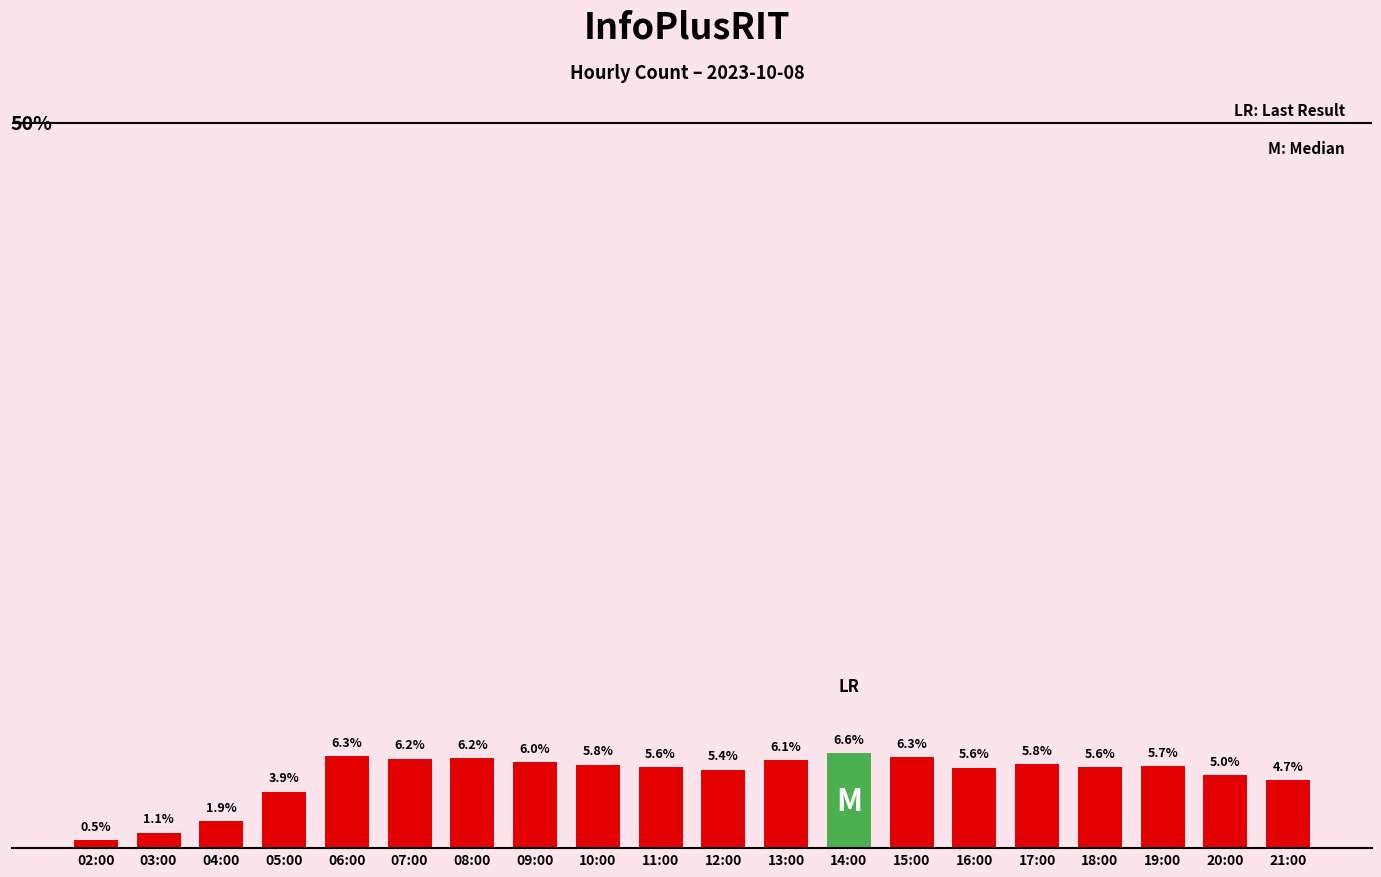

Reading left to right, transcribe all the data shown in this chart.

02:00=233	03:00=465	04:00=808	05:00=1689	06:00=2740	07:00=2672	08:00=2678	09:00=2576	10:00=2495	11:00=2429	12:00=2346	13:00=2618	14:00=2835	15:00=2716	16:00=2404	17:00=2508	18:00=2411	19:00=2445	20:00=2173	21:00=2027